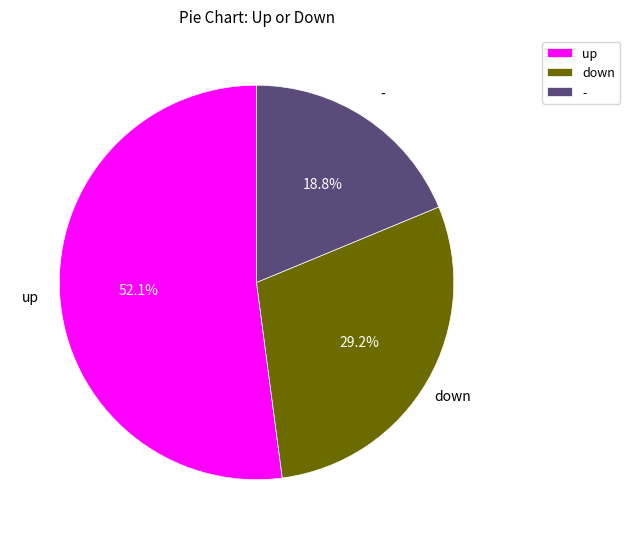

Rank the categories by value from lowest to highest.

-, down, up